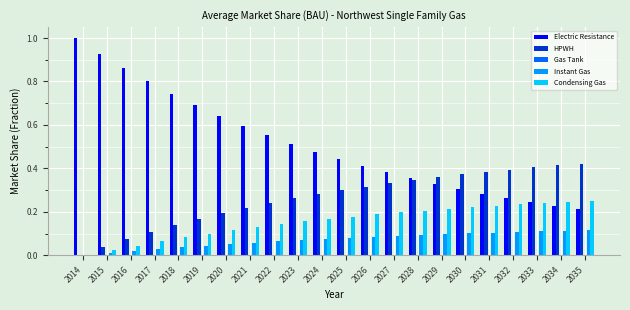

The Electric Resistance series shows 0.3 at 2030. True or false?

True